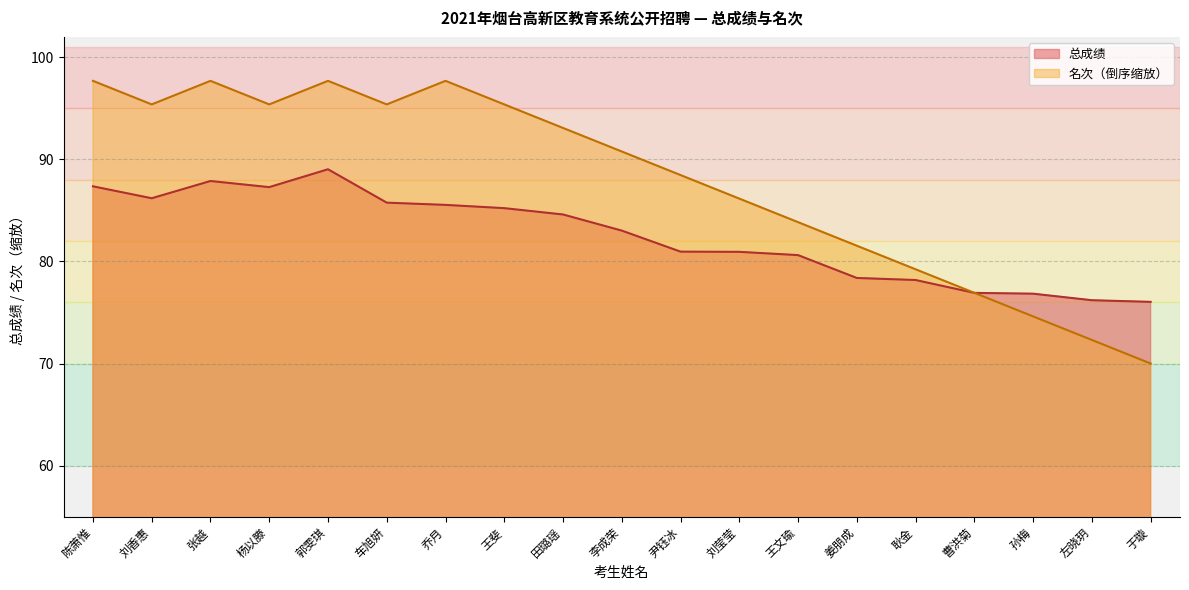

What position from the right is 李成荣?

10